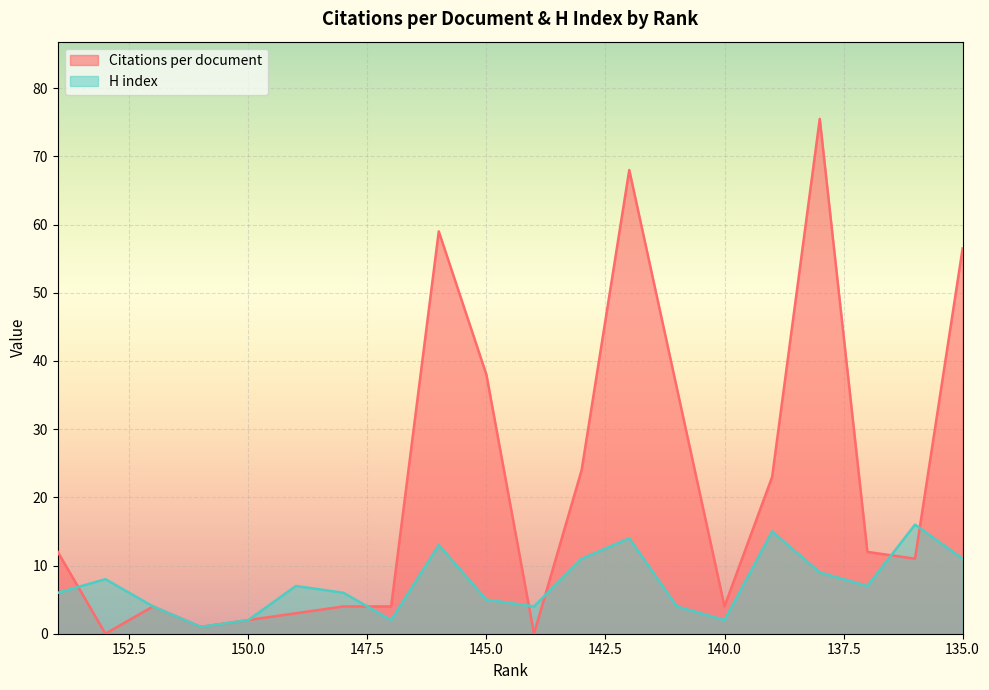

What is the difference between the Citations per document values at 145 and 150?

36.0